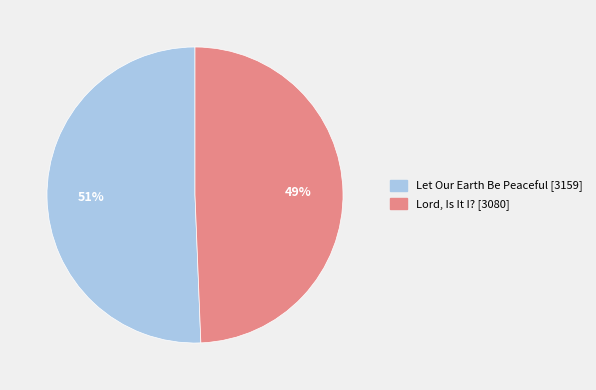

How many segments does this pie chart have?

2